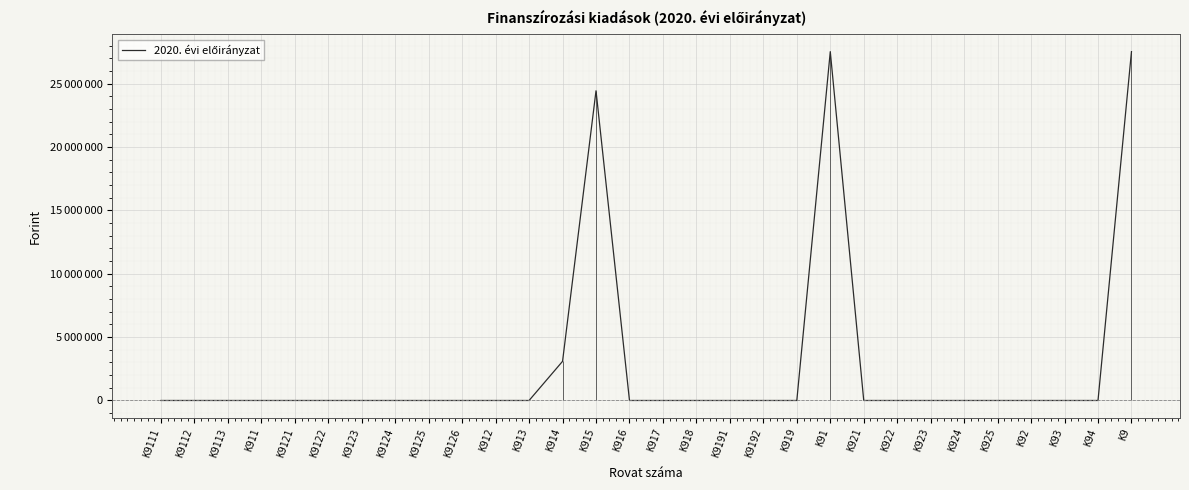

What is the label of the 17th point from the right?

K915